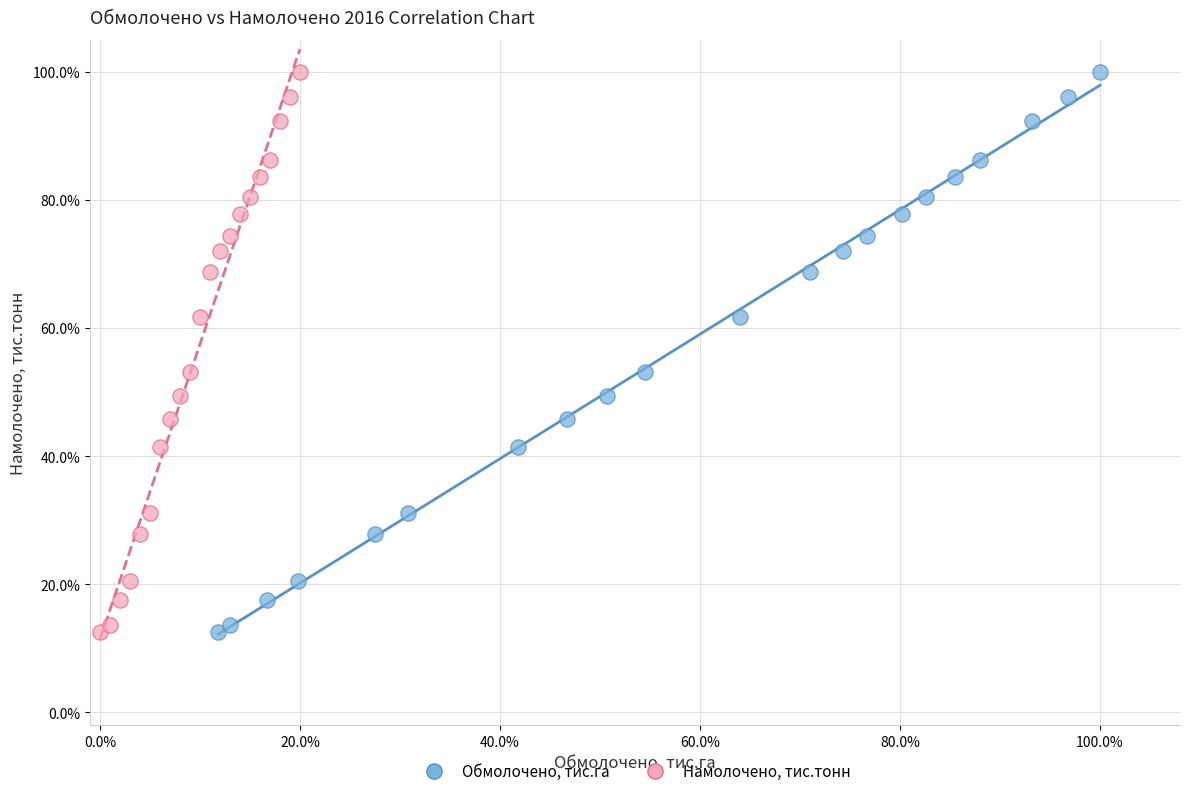

What are all the series names shown in the legend?

Обмолочено, тис.га, Намолочено, тис.тонн